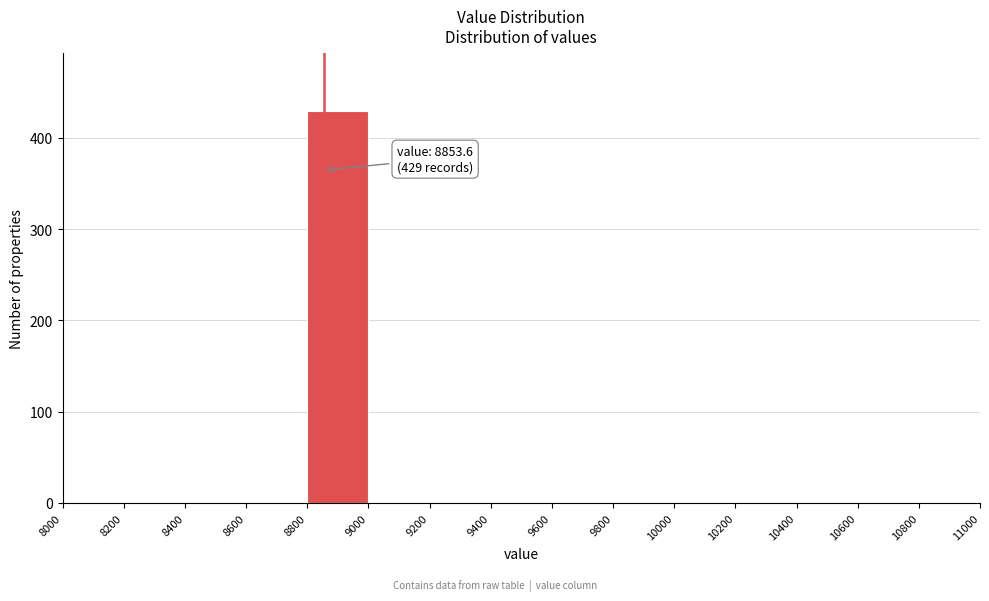

Which range on the x-axis has the tallest bar?

8800 to 9000